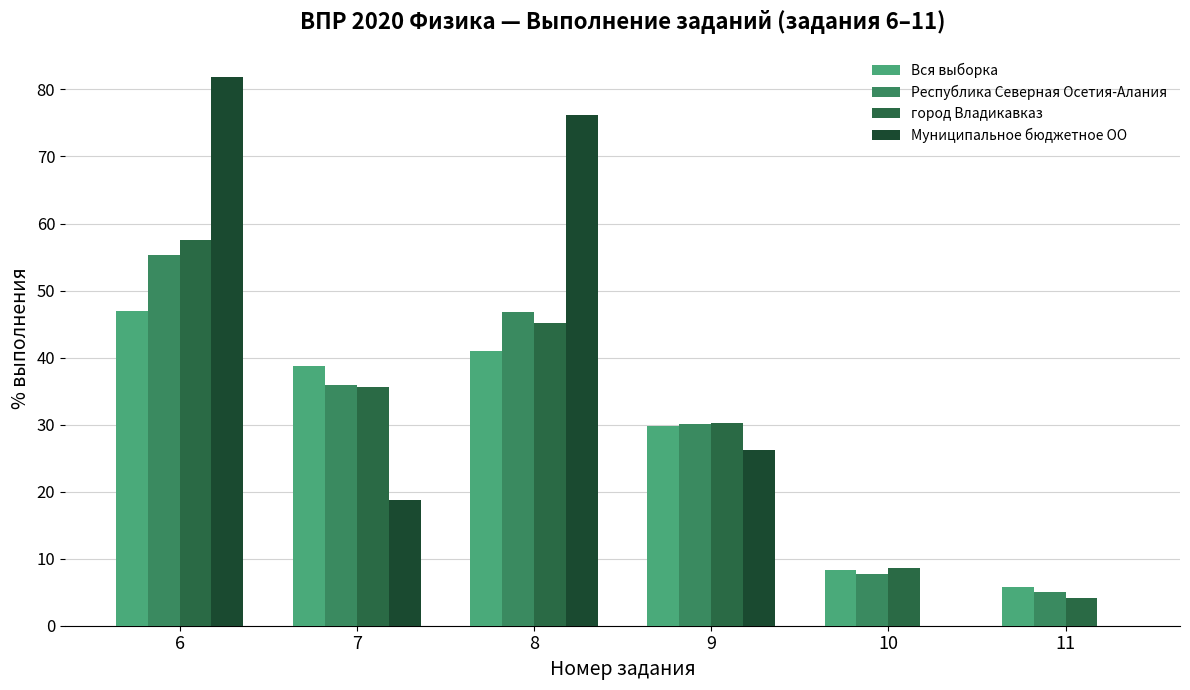

What is the difference between the Республика Северная Осетия-Алания values at 9 and 7?

5.8